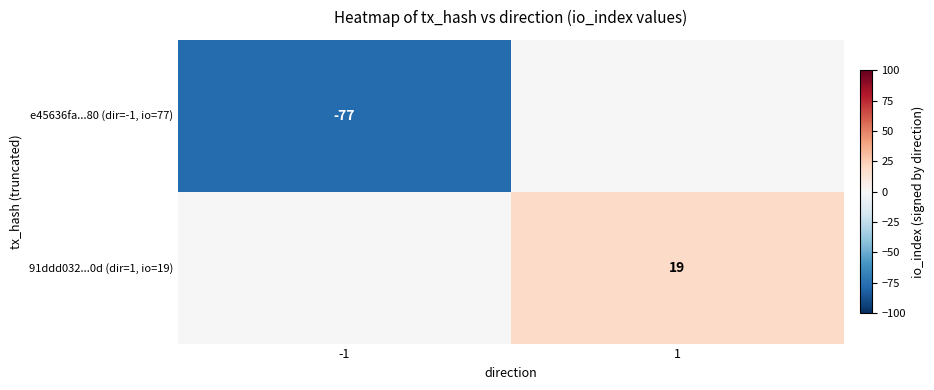

Is the value of 91ddd032...0d (dir=1, io=19) at 1 greater than the value of e45636fa...80 (dir=-1, io=77) at -1?

Yes